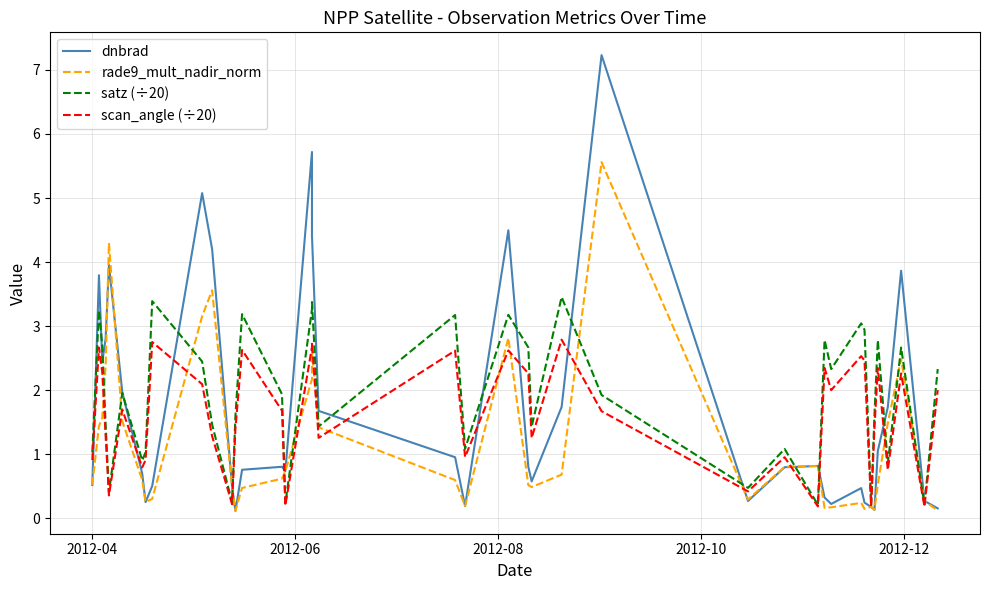

What is the difference between the second highest and second lowest values in the satz (÷20) series?

3.2